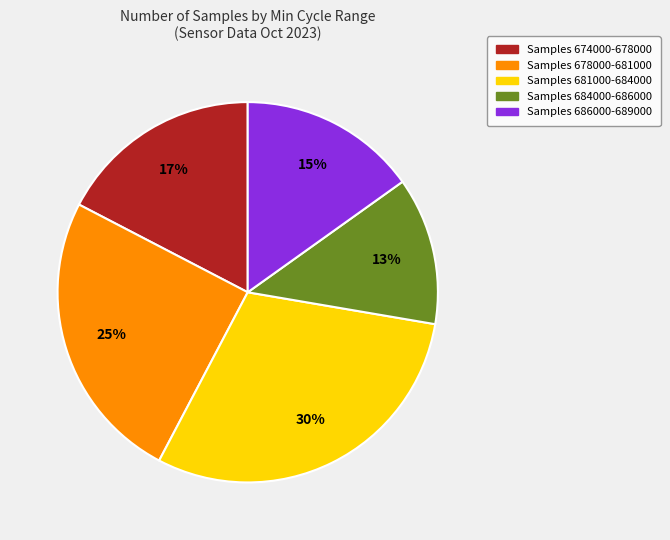

To the nearest percent, what is the difference between the largest and smallest slice percentages?

17%